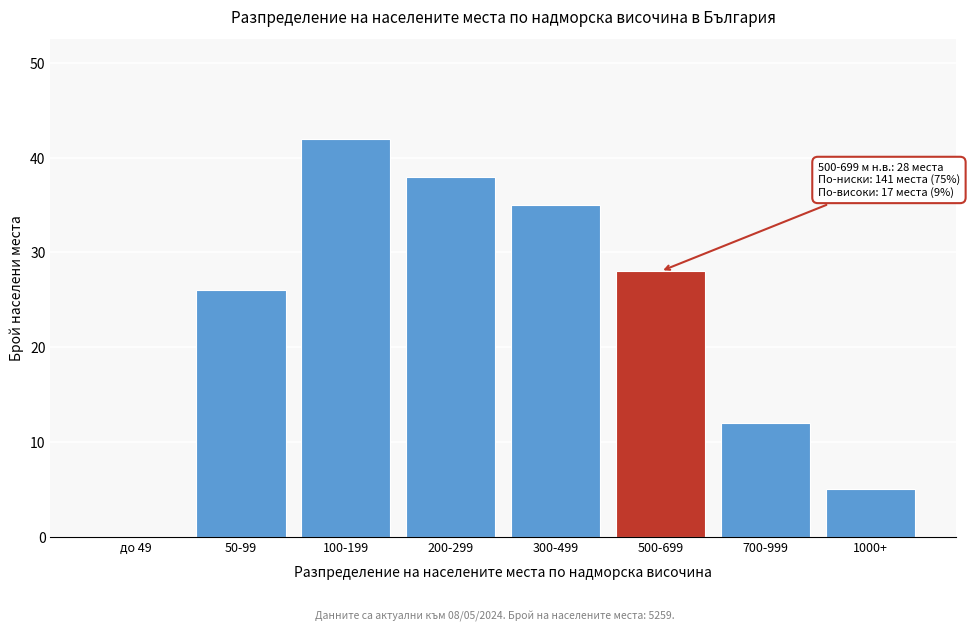

Reading right to left, transcribe all the data shown in this chart.

1000+=5	700-999=12	500-699=28	300-499=35	200-299=38	100-199=42	50-99=26	до 49=0